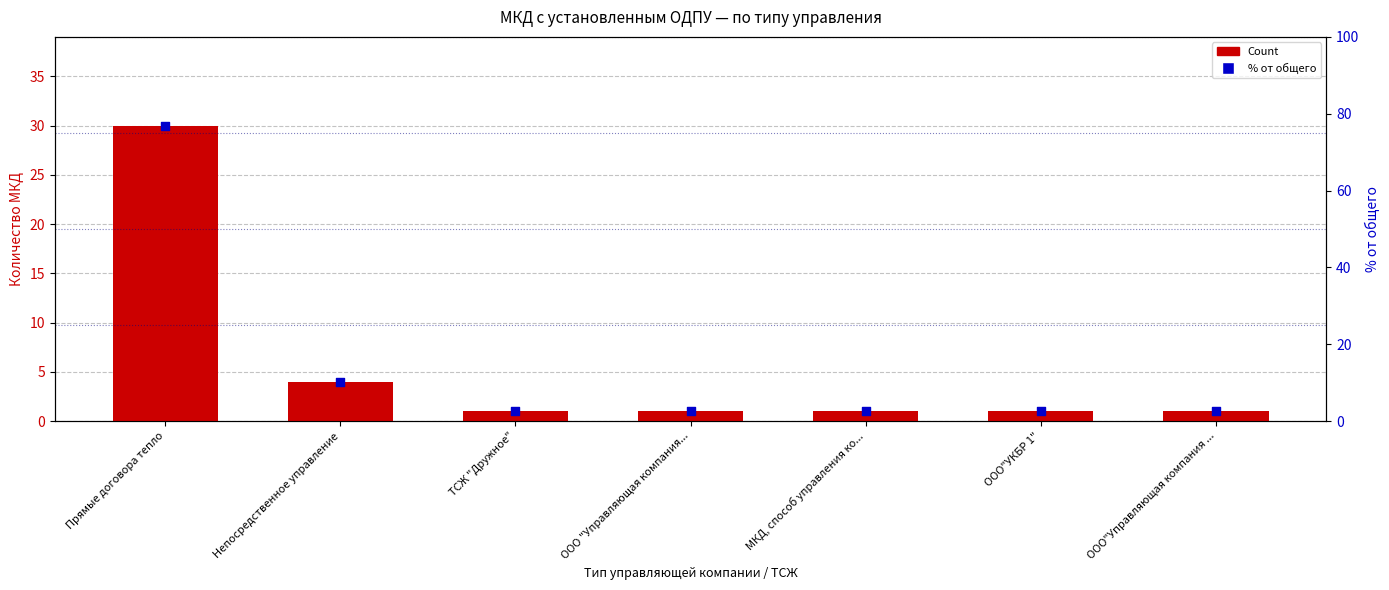

Which series reaches the minimum Y coordinate?

Count